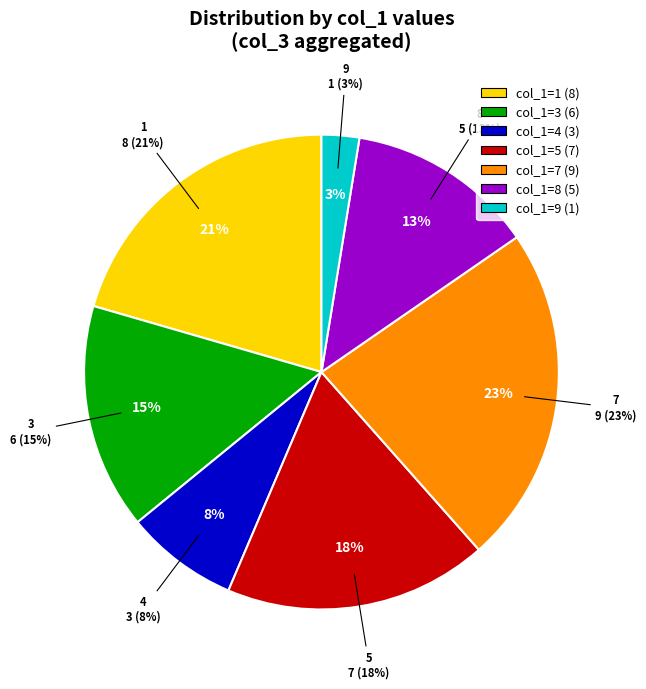

Does col_1=4 represent more than half of the total?

No